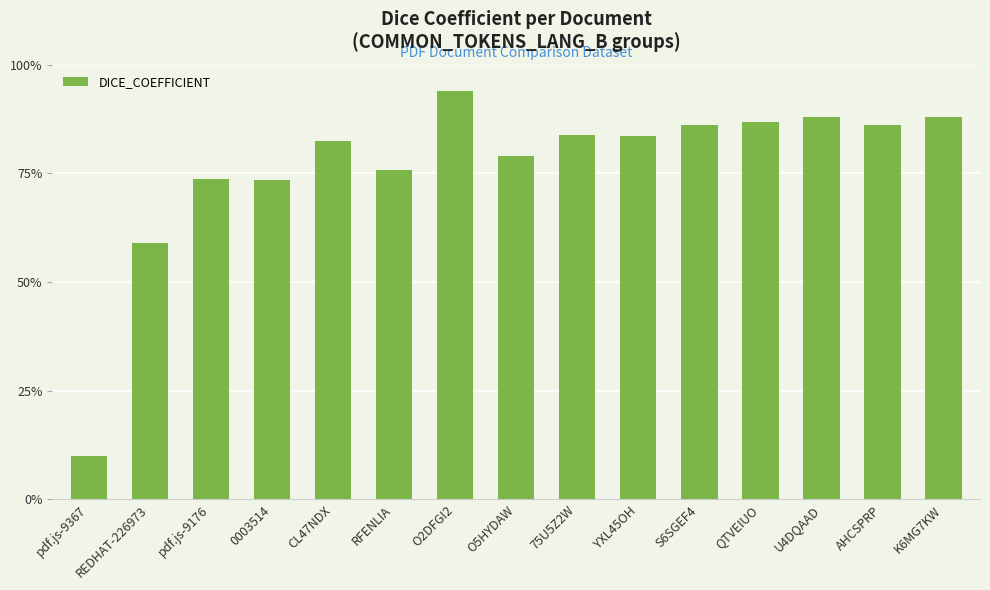

What is the value of the 1st bar from the left?

0.1